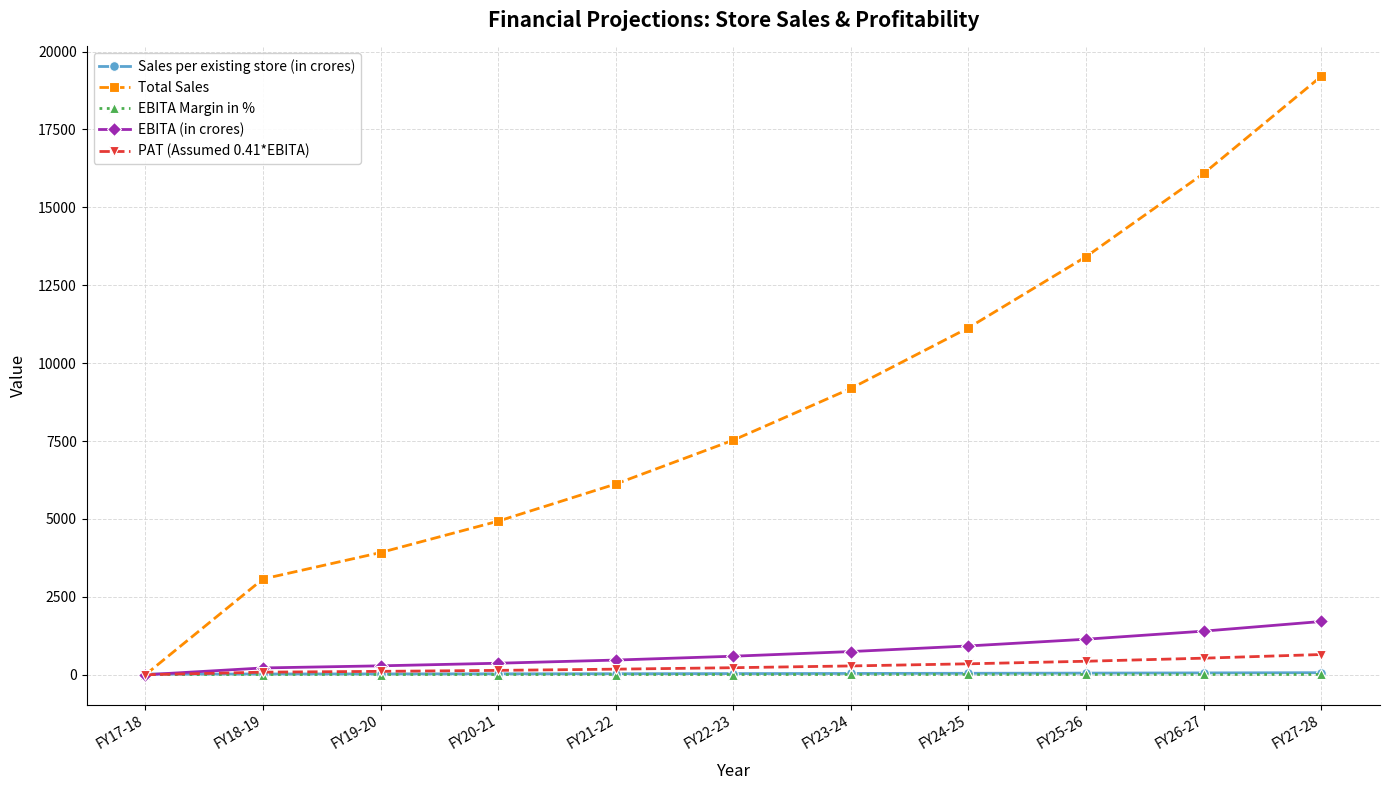

What position from the right is FY21-22?

7